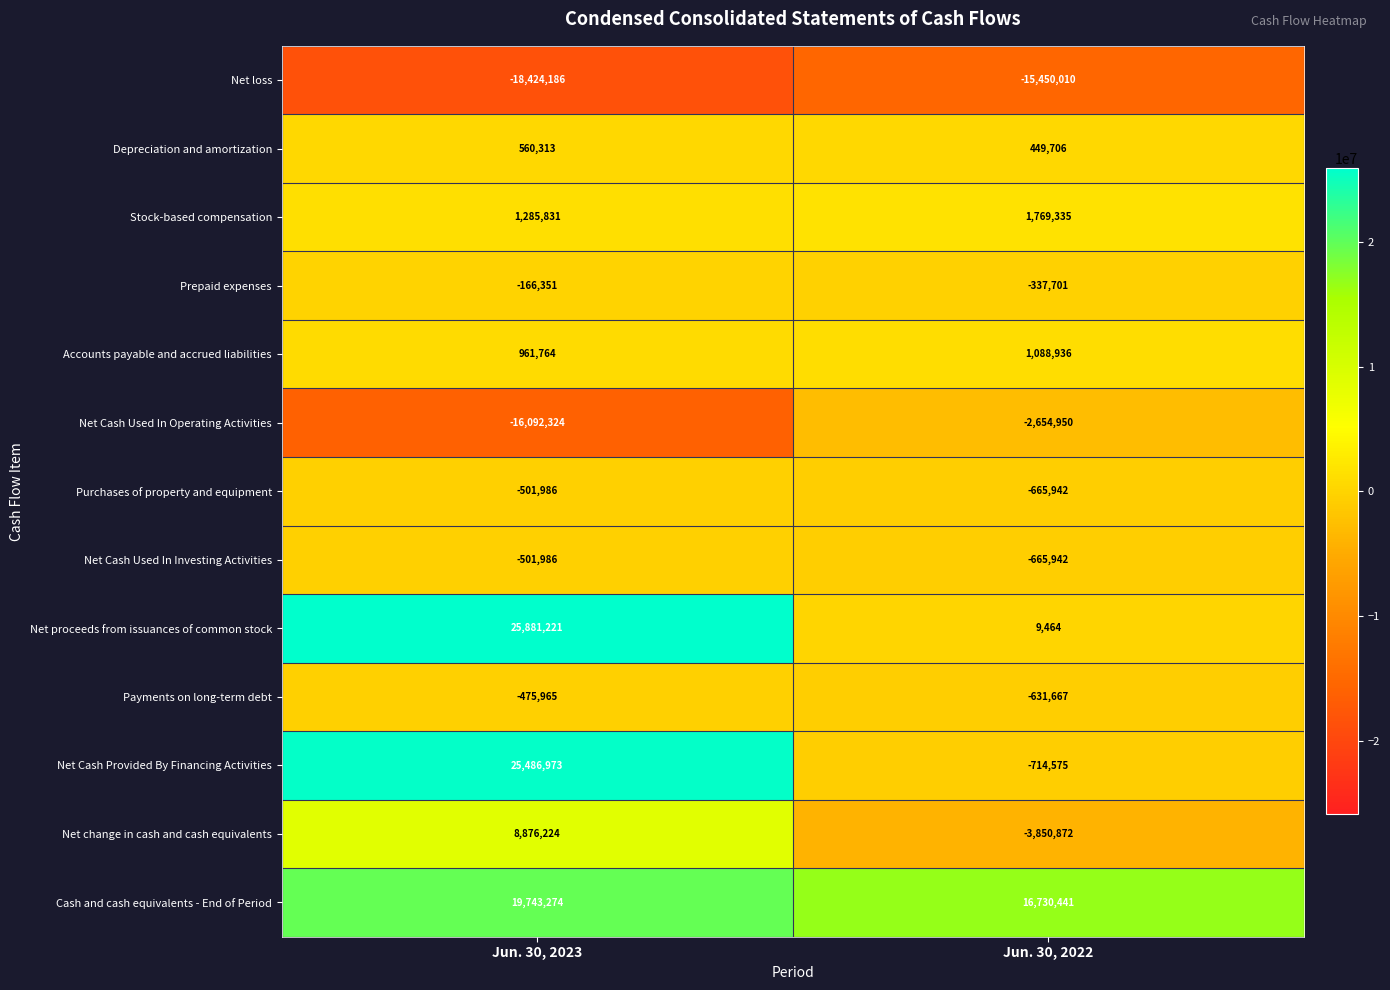

Which series has the largest range (max minus min)?

Net Cash Provided By Financing Activities